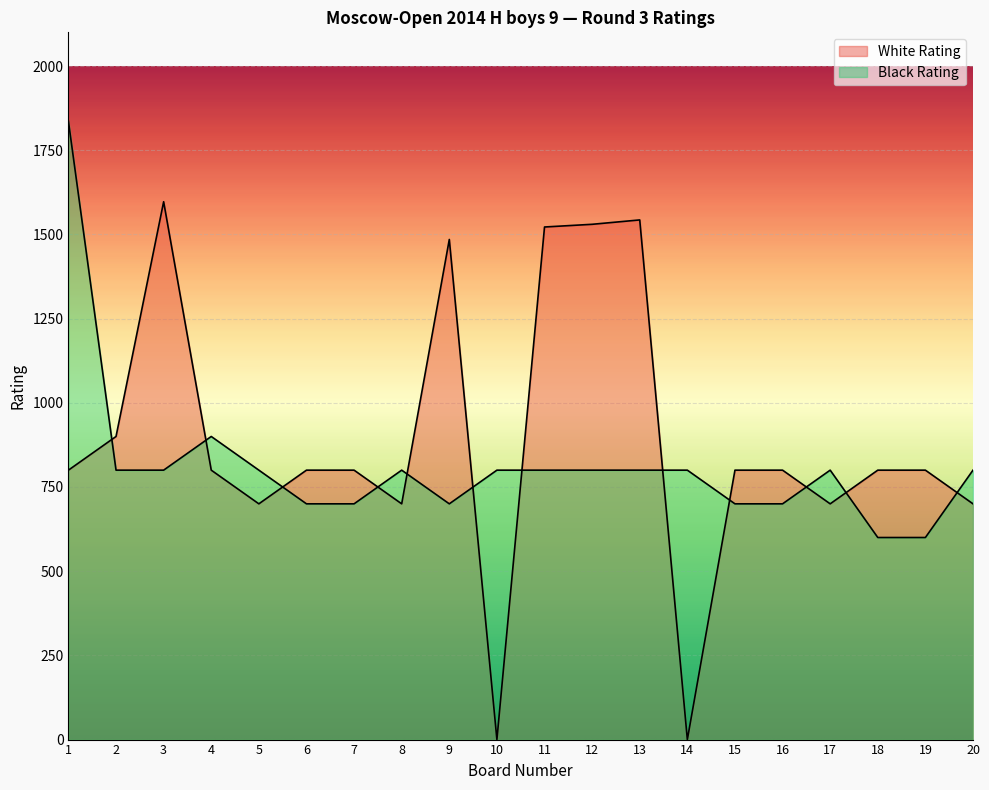

Which has a higher value, 8 or 12?

12